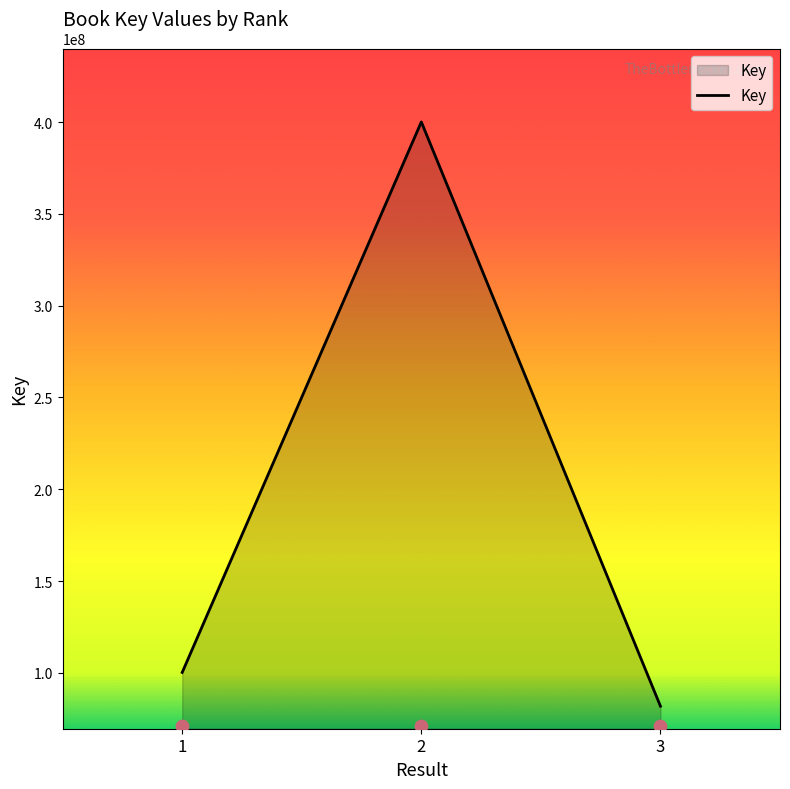

What is the change in value from 1 to 3?

-18400362